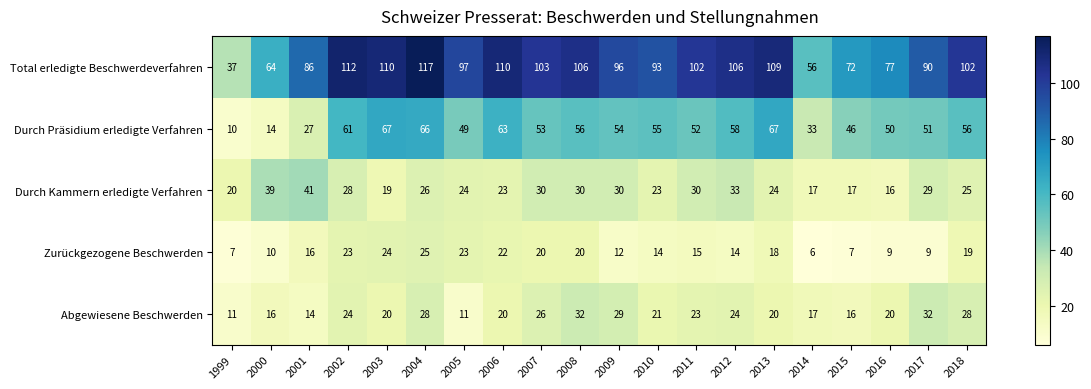

What is the approximate value of Total erledigte Beschwerdeverfahren at 2013, to the nearest 10?

110